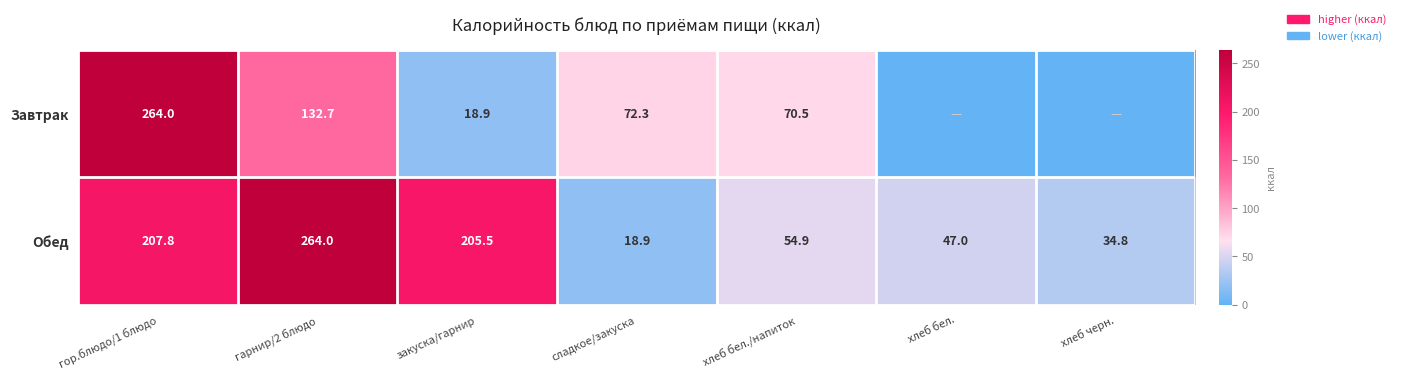

What is the lowest value of the Обед series?

18.9